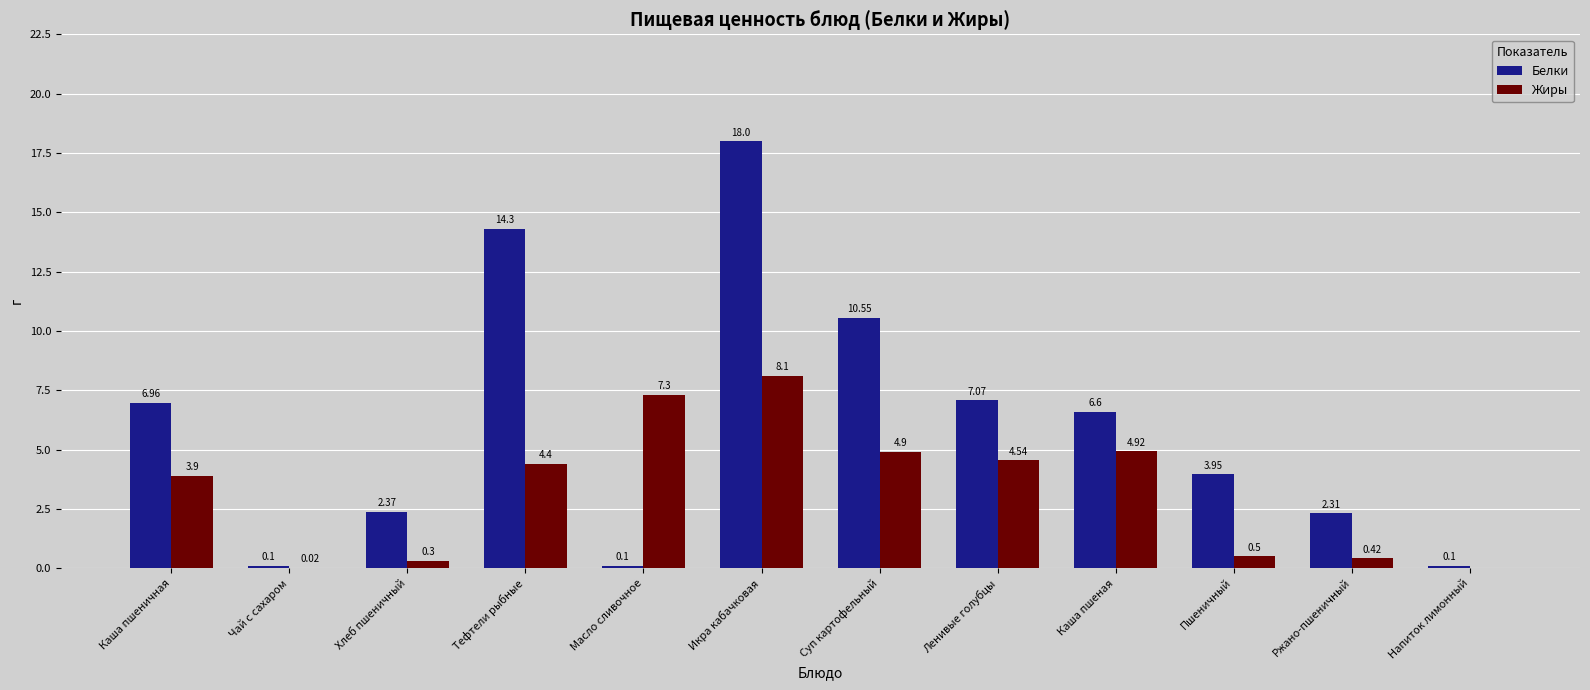

How many groups of bars are there?

12